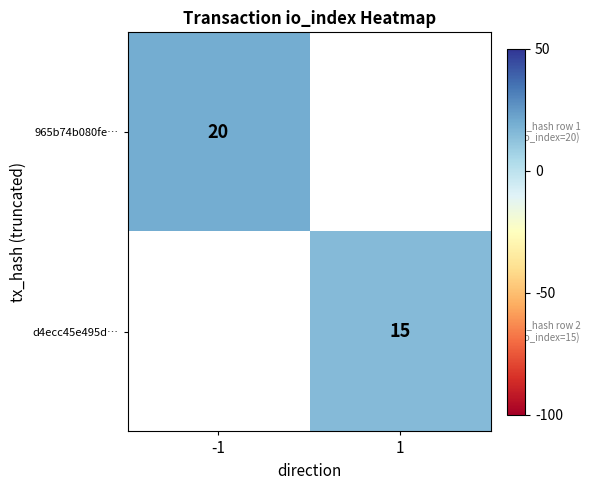

Which category has the highest value across all series?

-1